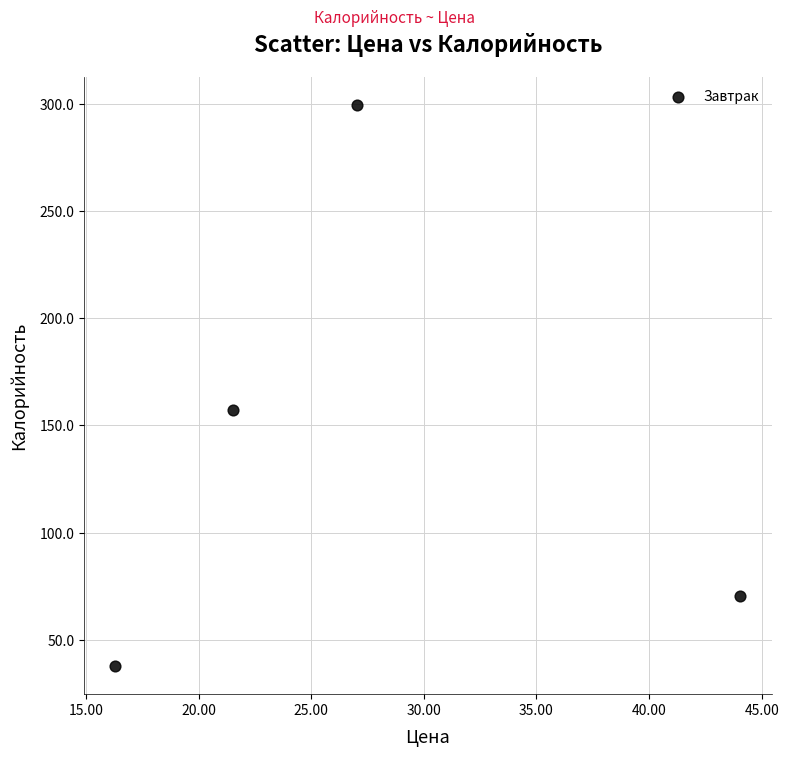

What is the average X value?

27.2